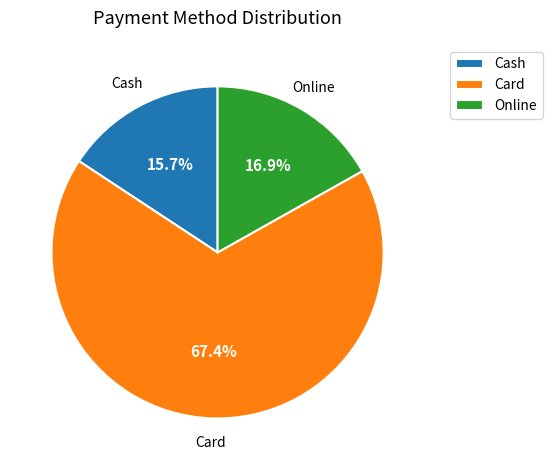

What is the largest slice in the pie chart?

Card